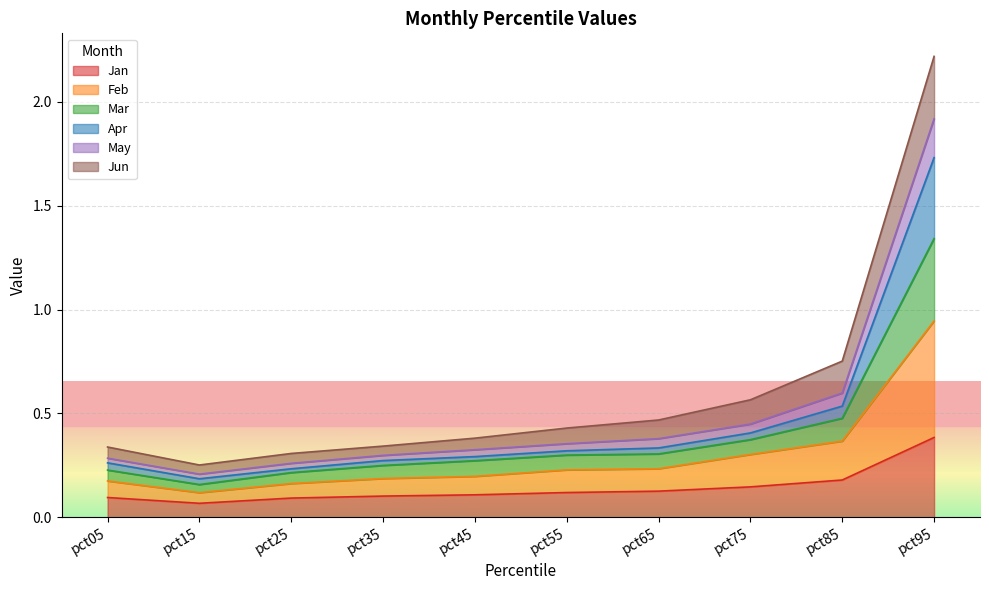

What is the difference between the highest and lowest values at pct95?

1.8